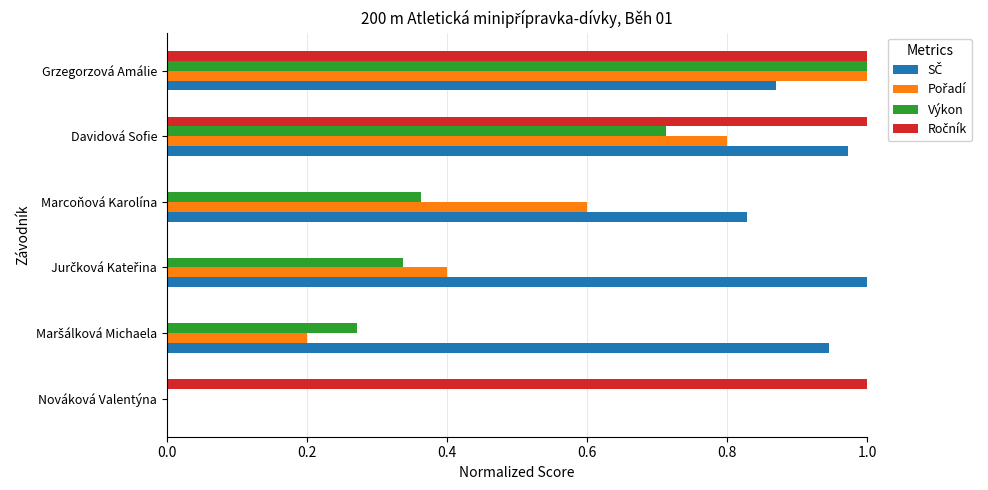

Is it true that Výkon equals 0.4 at Marcoňová Karolína?

True